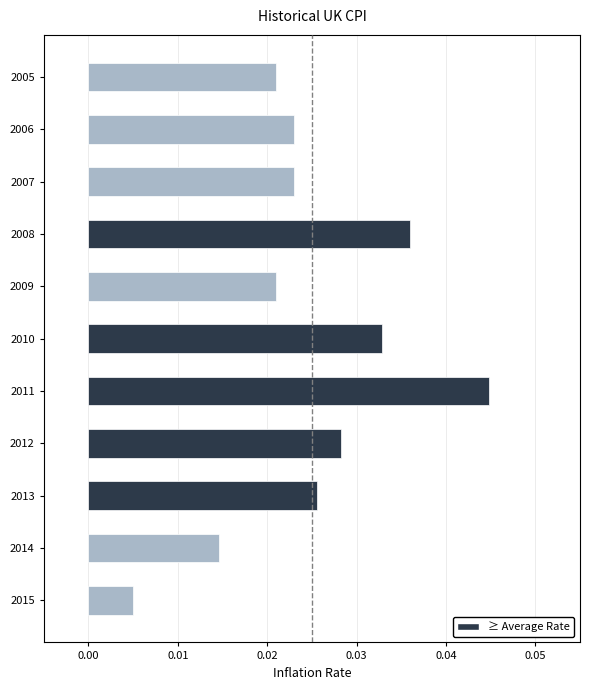

Where is the data nearest to the value 0?

2015